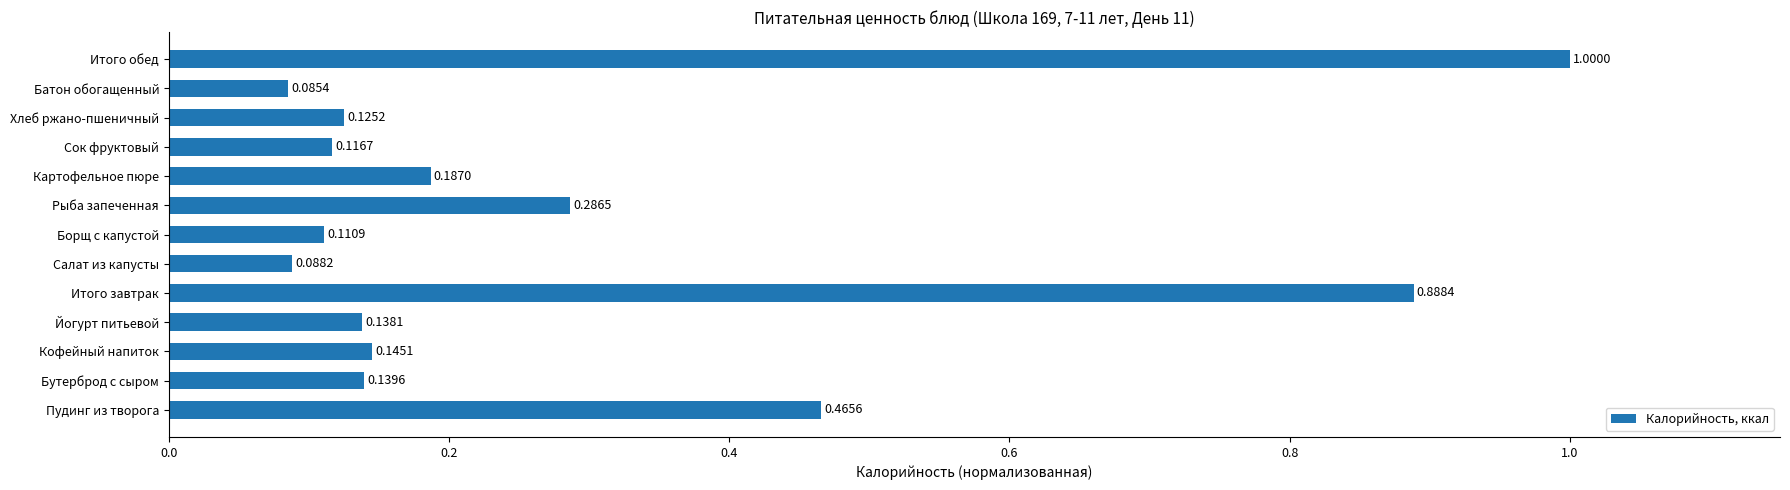

Where is the data nearest to the value 0?

Батон обогащенный